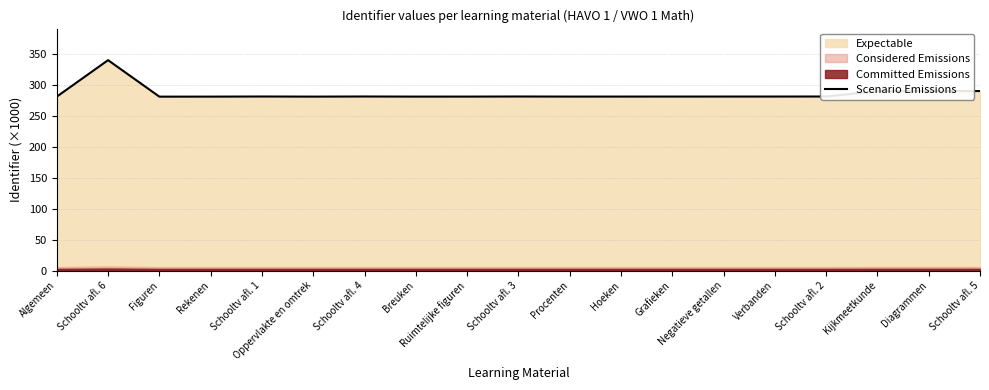

What is the label of the 3rd point from the right?

Kijkmeetkunde